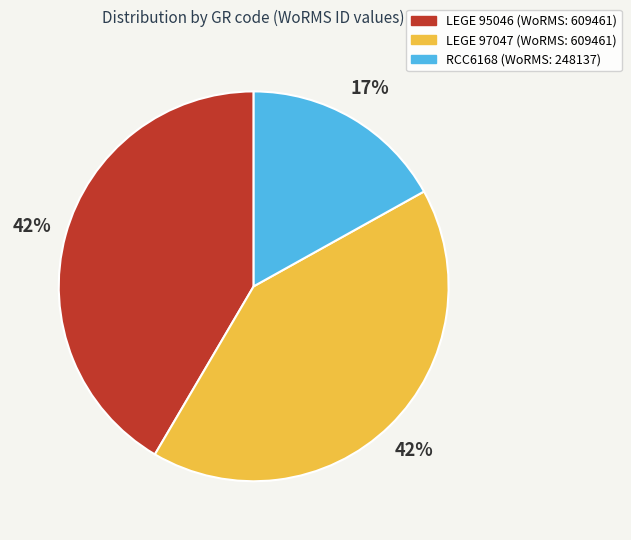

What percentage is the LEGE 95046 slice, to the nearest percent?

42%